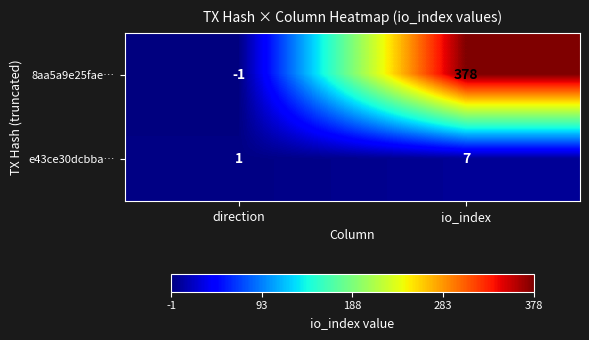

What value does the e43ce30dcbba… series have at io_index?

7